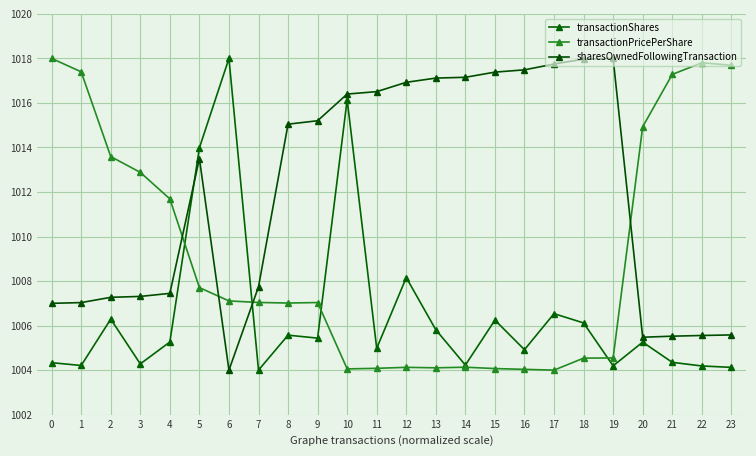

True or false: sharesOwnedFollowingTransaction has more than 1 points higher than both neighbors.

True